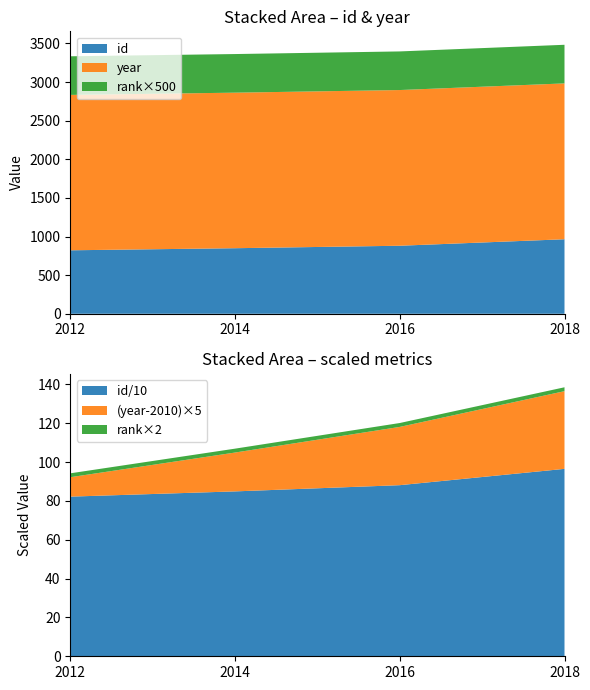

Reading left to right, what are all the values shown in this chart?

id: 2012=822	2014=849	2016=881	2018=965
year: 2012=2012	2014=2014	2016=2016	2018=2018
rank: 2012=1	2014=1	2016=1	2018=1